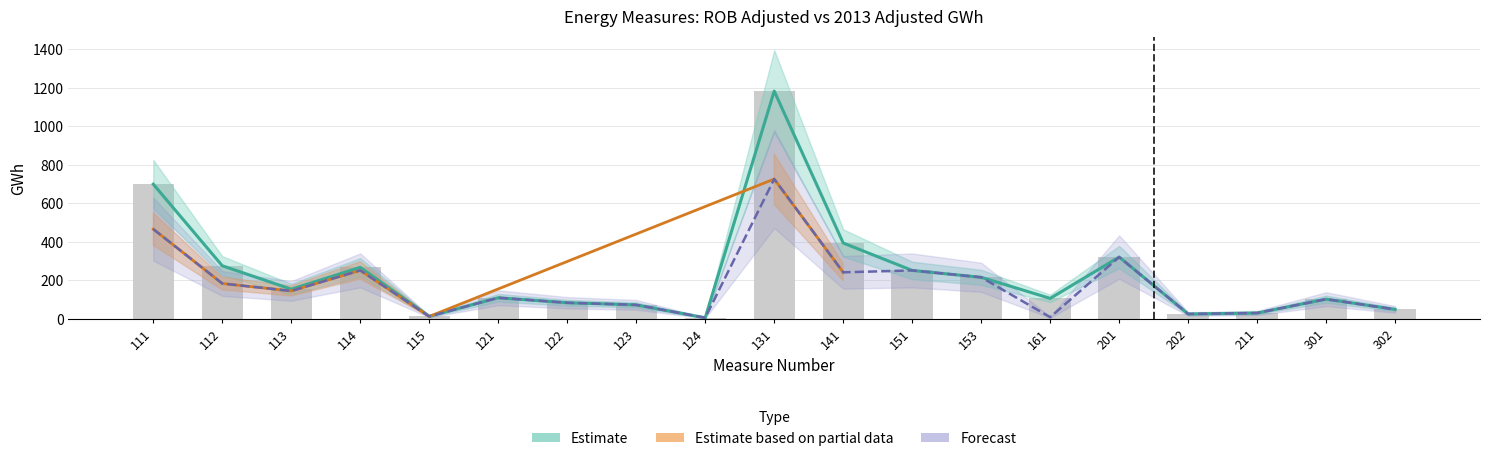

True or false: GWh (ROB Adj) has a value of 55.3 at 211.

False